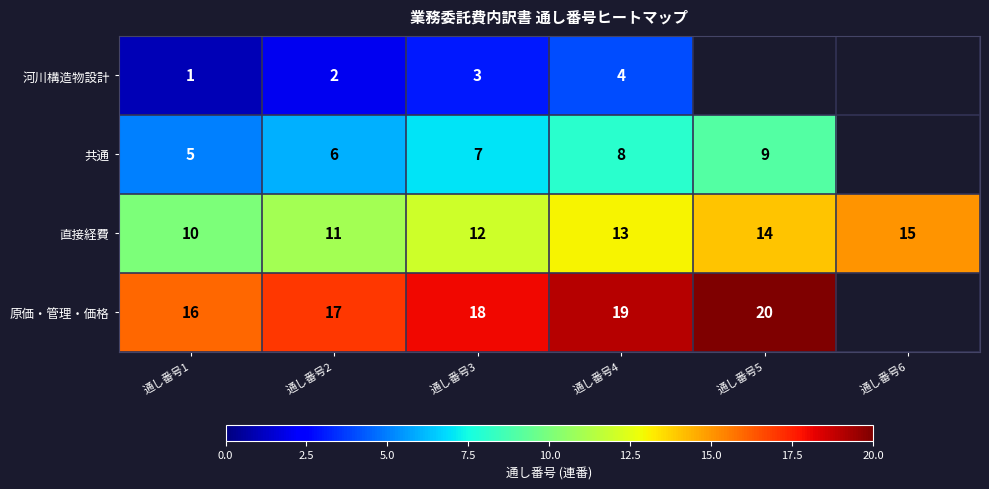

Is it true that 直接経費 equals 7 at 通し番号6?

False